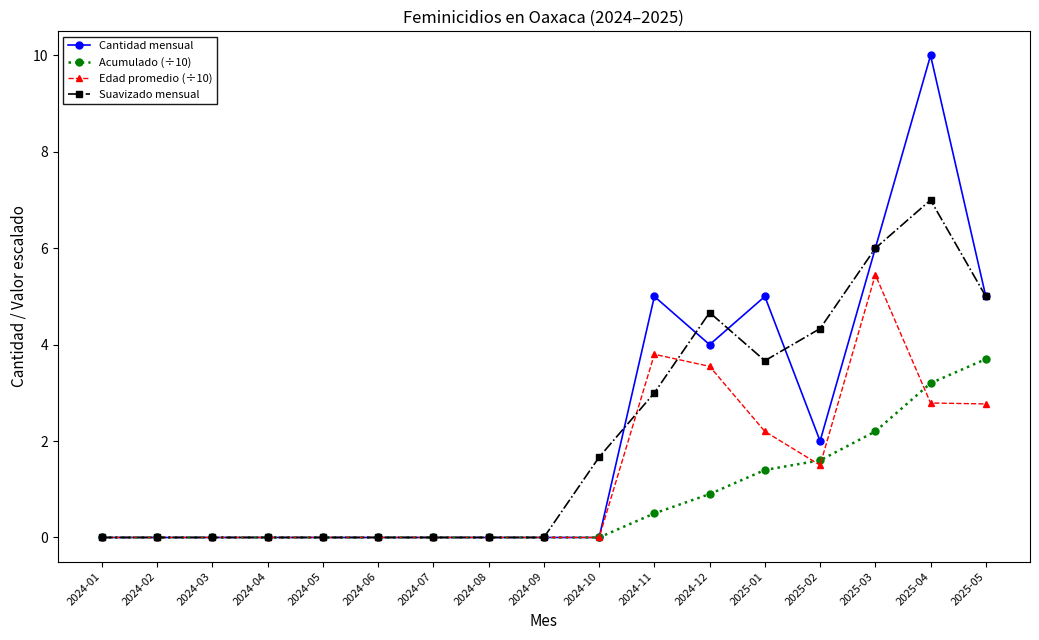

Which series has the largest range (max minus min)?

Cantidad mensual